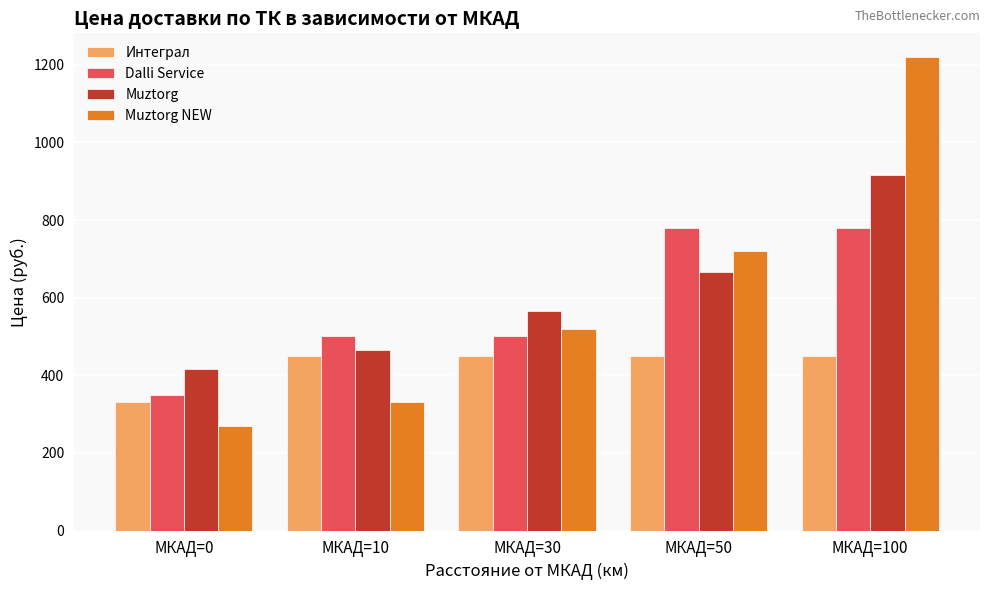

What value does the Dalli Service series have at МКАД=0, to the nearest 10?

350